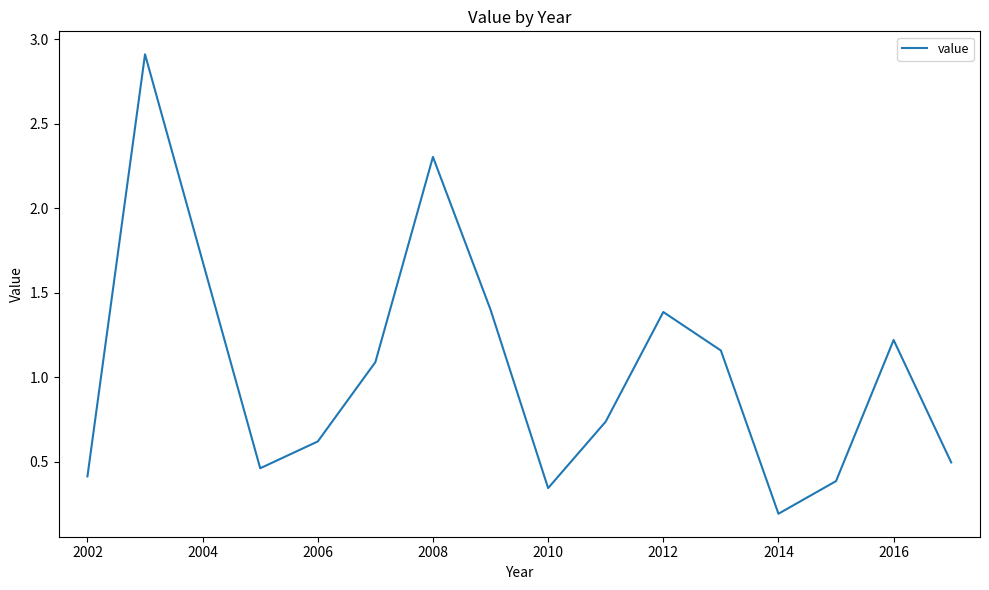

What is the difference between the maximum and minimum values?

2.7